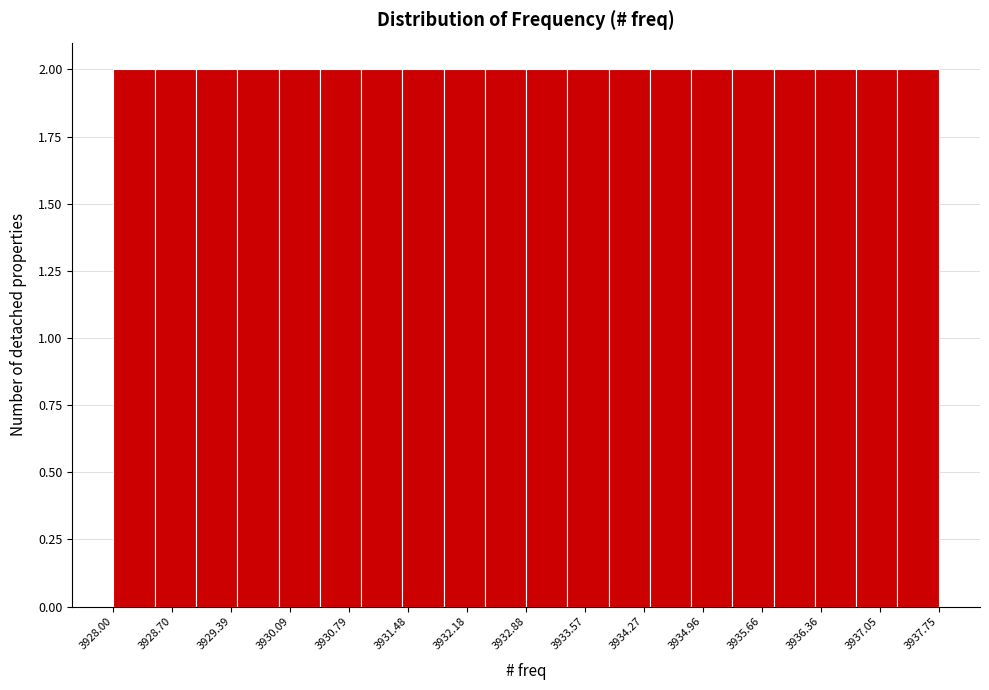

Reading left to right, list every bar in this chart as the range it spans on the x-axis followed by its height. Neither the bar edges nor the heights are printed on the chart, so give them approximately, as read against the axes.

3928.0 to 3928.5: 2
3928.5 to 3929.0: 2
3929.0 to 3929.5: 2
3929.5 to 3930.0: 2
3930.0 to 3930.4: 2
3930.4 to 3930.9: 2
3930.9 to 3931.4: 2
3931.4 to 3931.9: 2
3931.9 to 3932.4: 2
3932.4 to 3932.9: 2
3932.9 to 3933.4: 2
3933.4 to 3933.9: 2
3933.9 to 3934.3: 2
3934.3 to 3934.8: 2
3934.8 to 3935.3: 2
3935.3 to 3935.8: 2
3935.8 to 3936.3: 2
3936.3 to 3936.8: 2
3936.8 to 3937.3: 2
3937.3 to 3937.8: 2